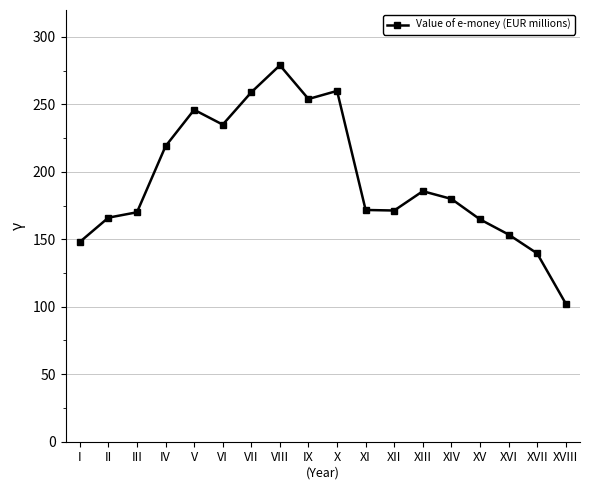

At which category does the chart reach its minimum across all series?

XVIII